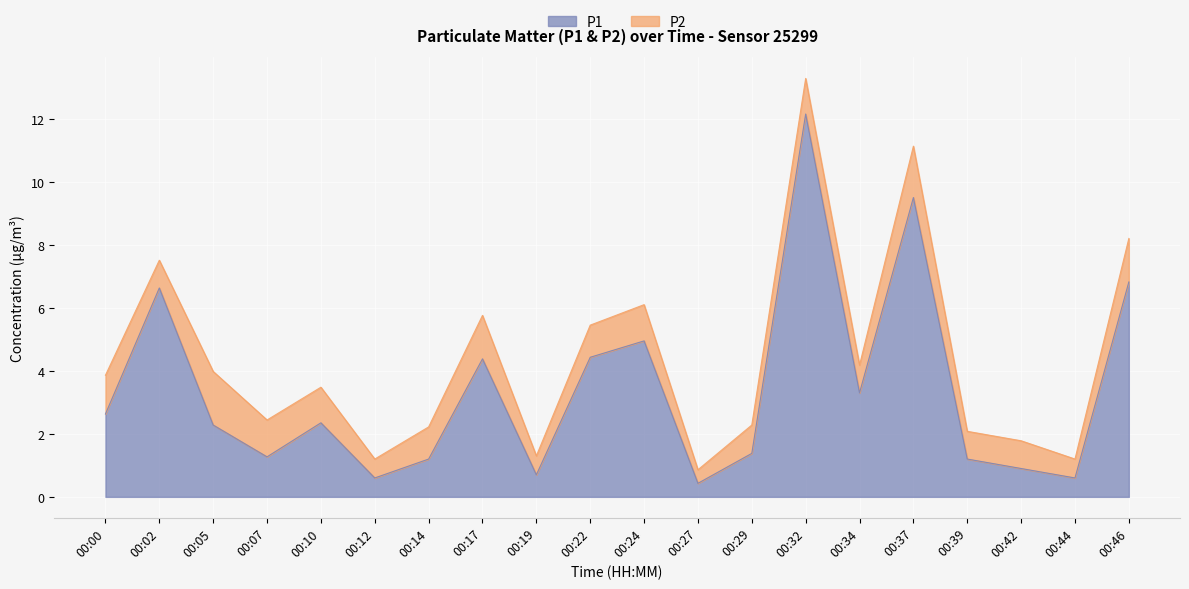

At which label is the value closest to 6?

00:02